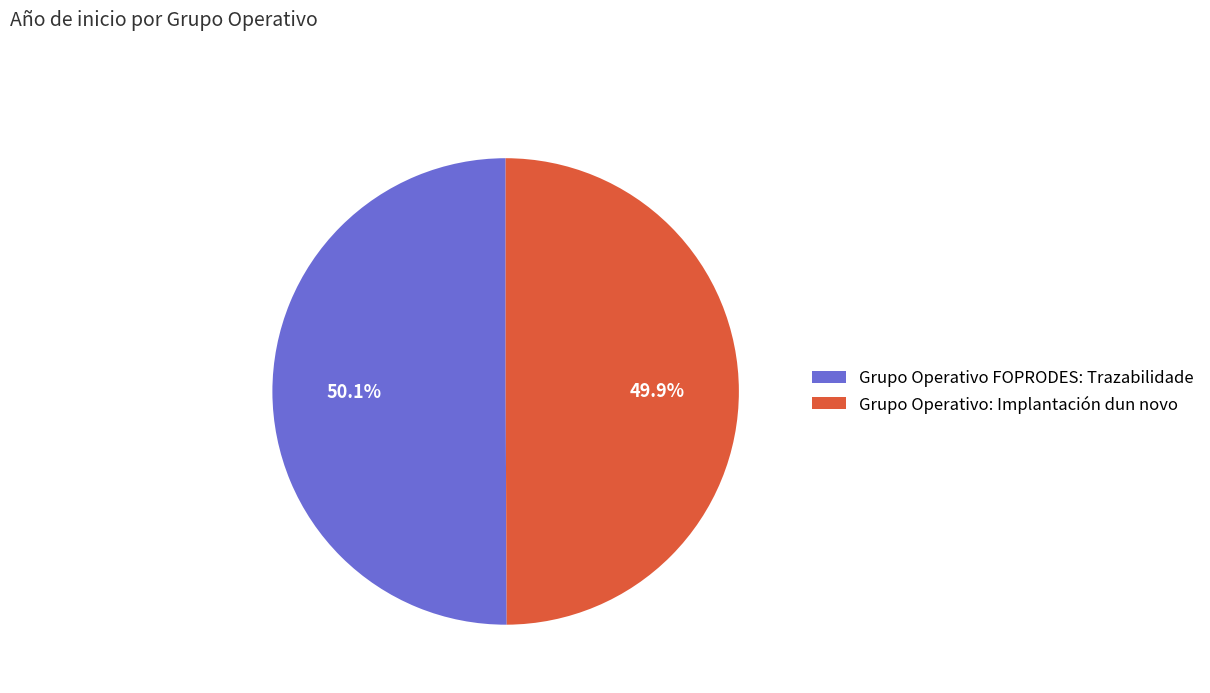

To the nearest percent, what is the combined percentage of Grupo Operativo: Implantación dun novo and Grupo Operativo FOPRODES: Trazabilidade?

100%